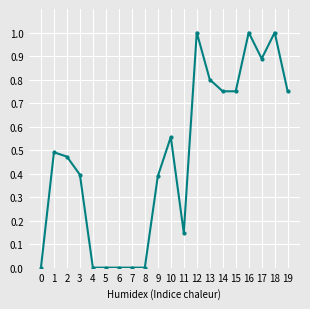

True or false: the data shows 0.8 at 13.

True